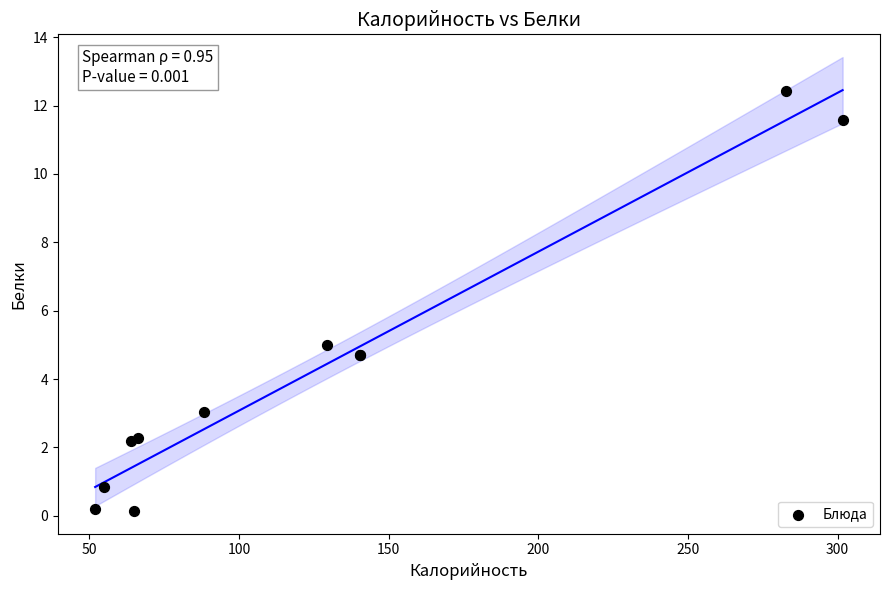

What Y value in the scatter plot is closest to 6?

5.0